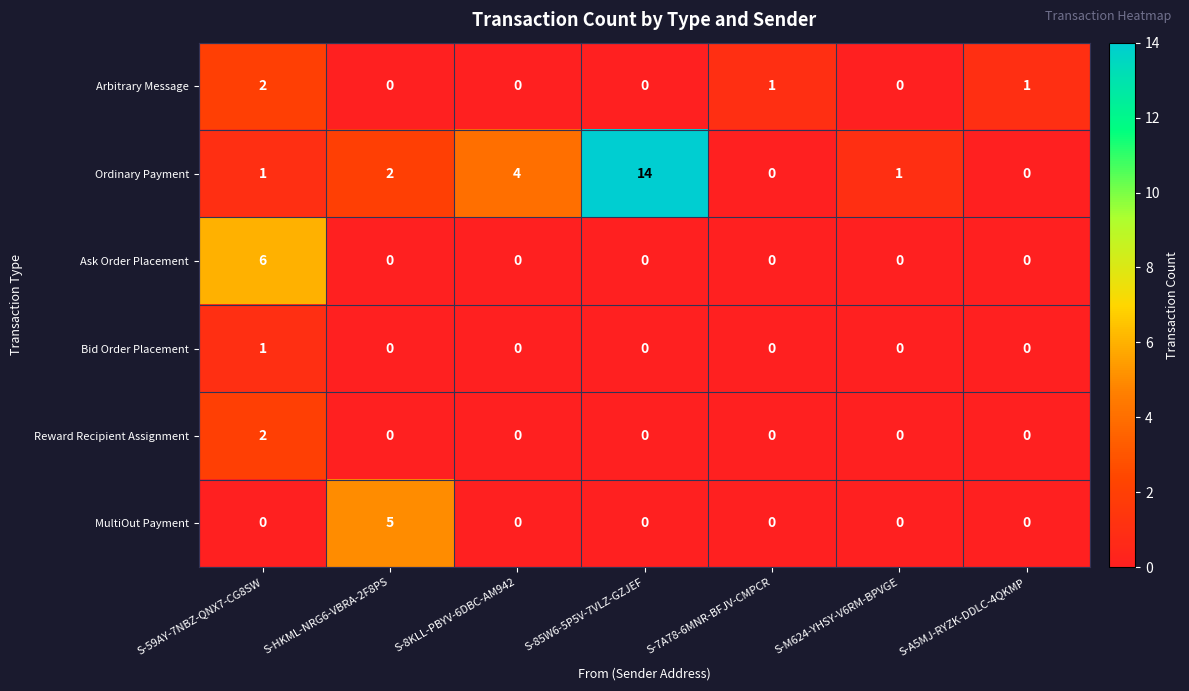

At which category does the chart reach its peak across all series?

S-85W6-5P5V-7VLZ-GZJEF